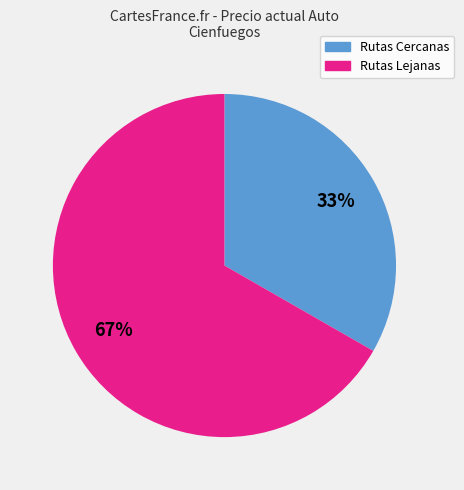

To the nearest percent, what is the average slice percentage?

50%